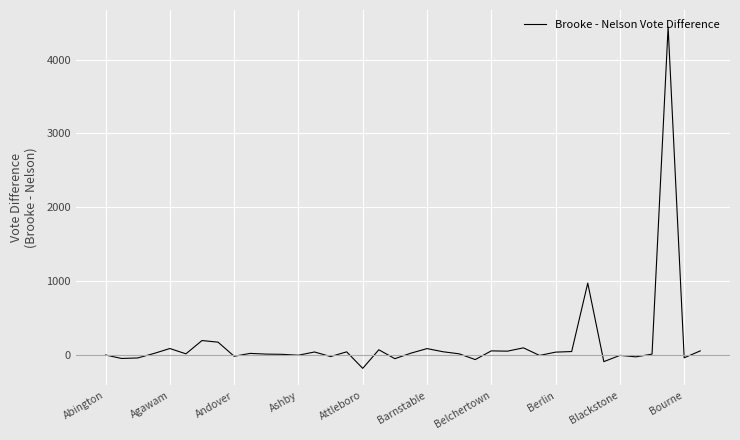

What is the minimum value shown in the chart?

-187